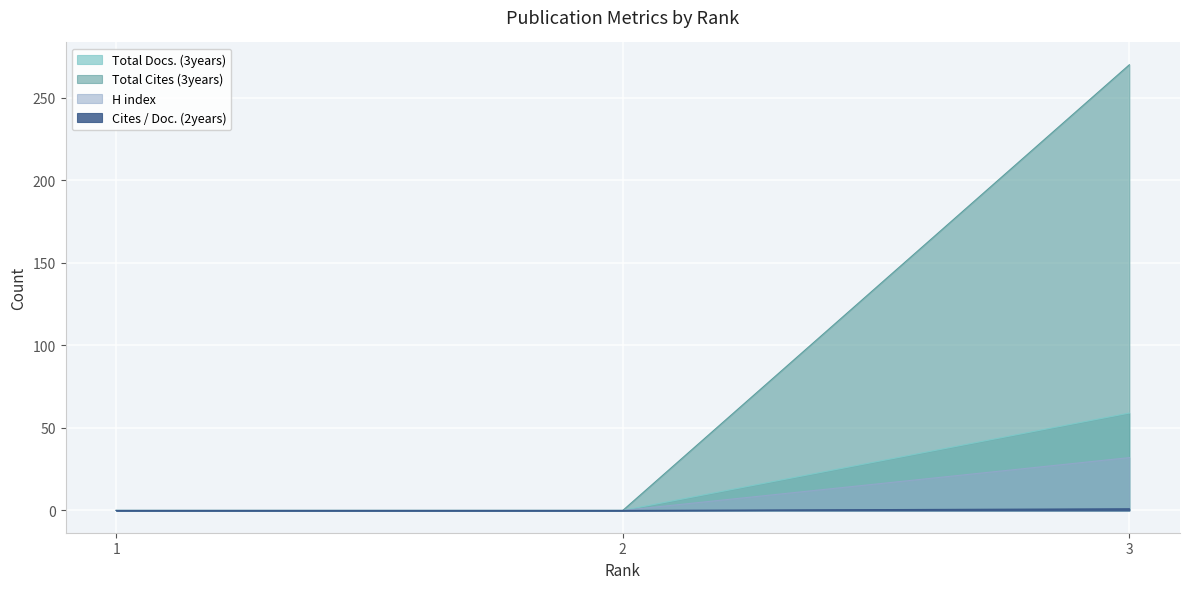

Which label corresponds to the largest value in the chart?

3